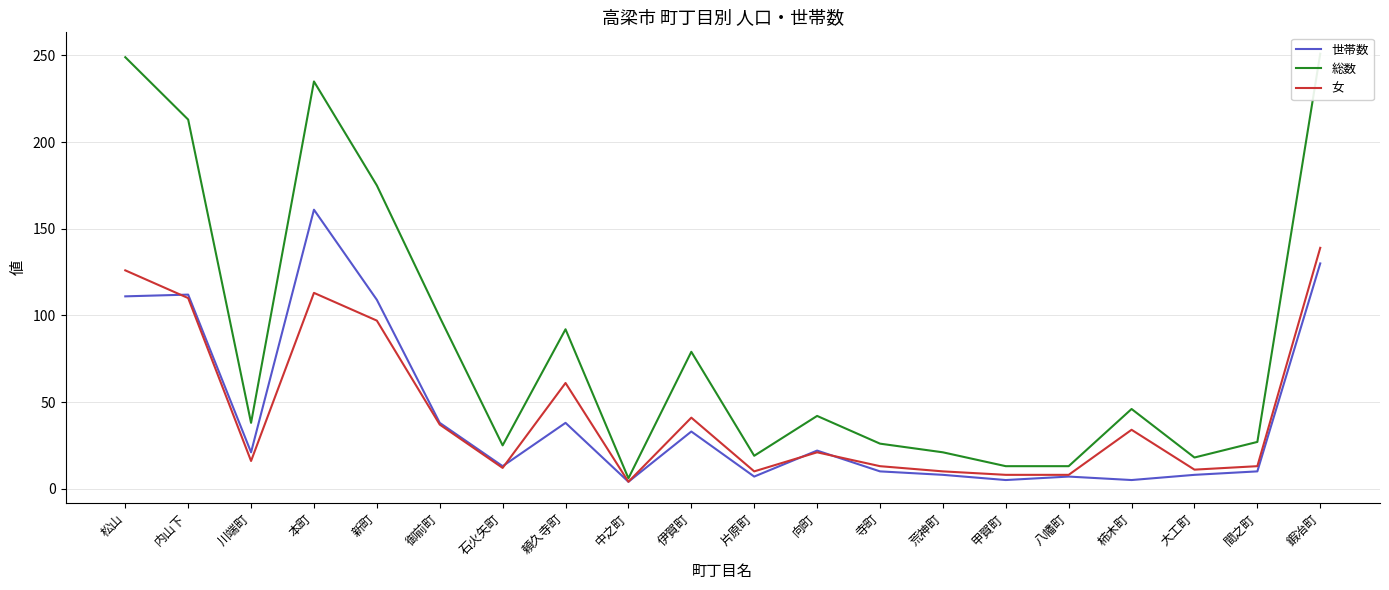

What is the approximate value of 女 at 石火矢町?

12